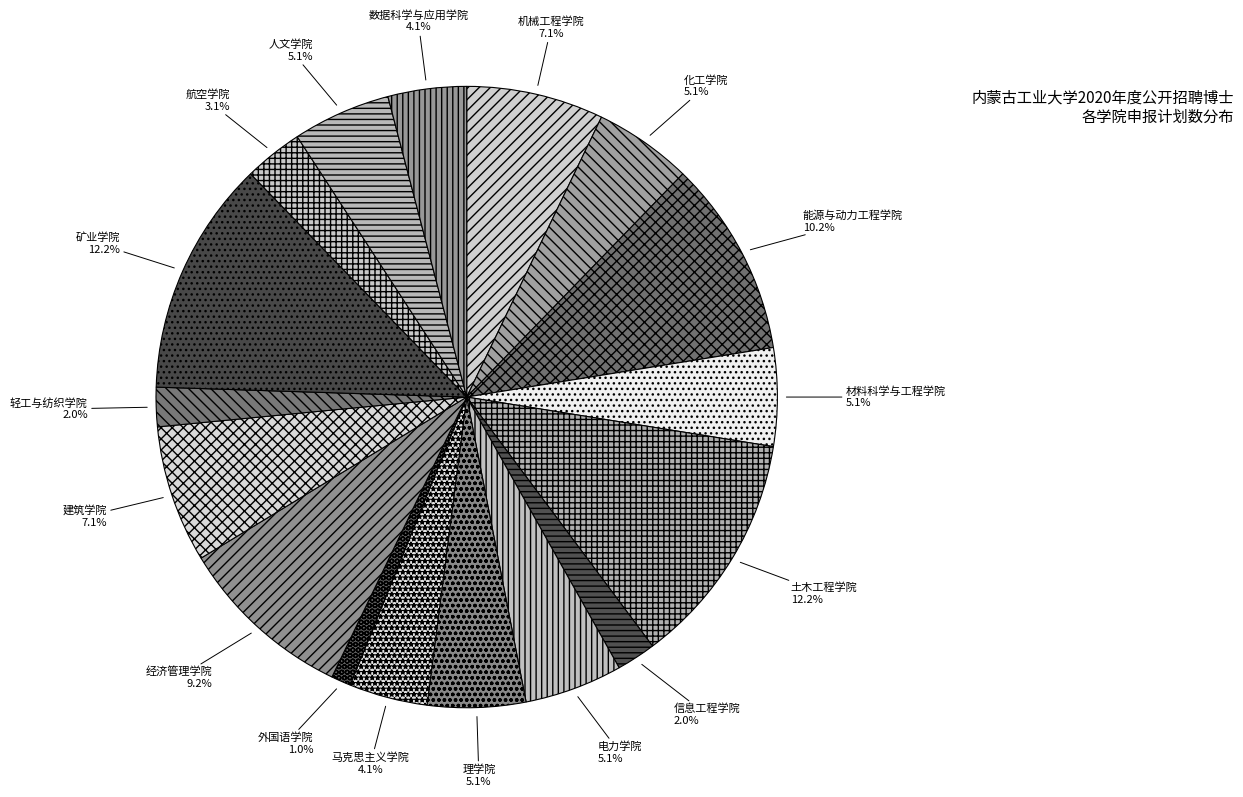

To the nearest percent, what is the combined percentage of 建筑学院 and 机械工程学院?

14%